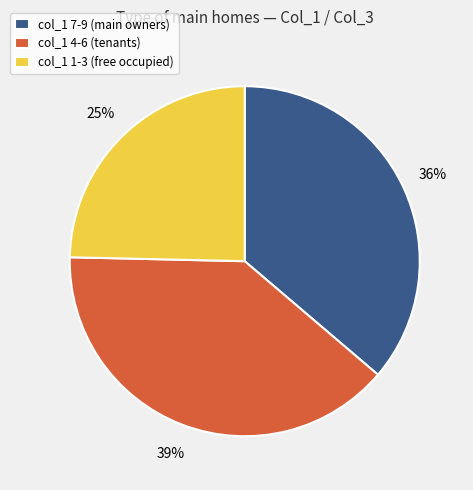

Which category has the biggest portion of the pie?

col_1 4-6 (tenants)